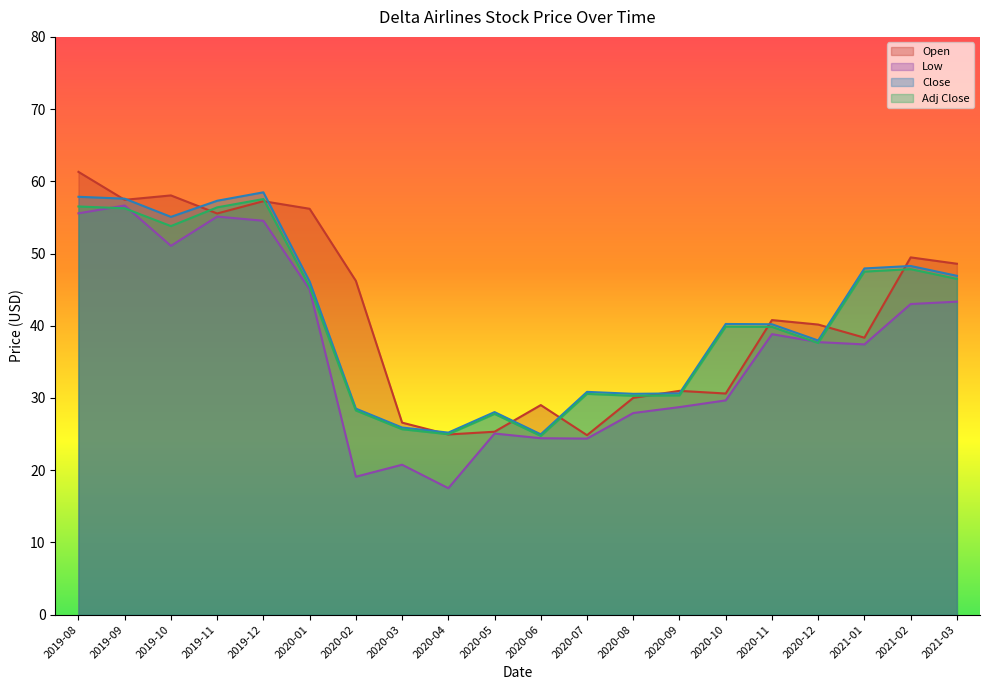

What value does the Low series have at 2019-12?

54.5